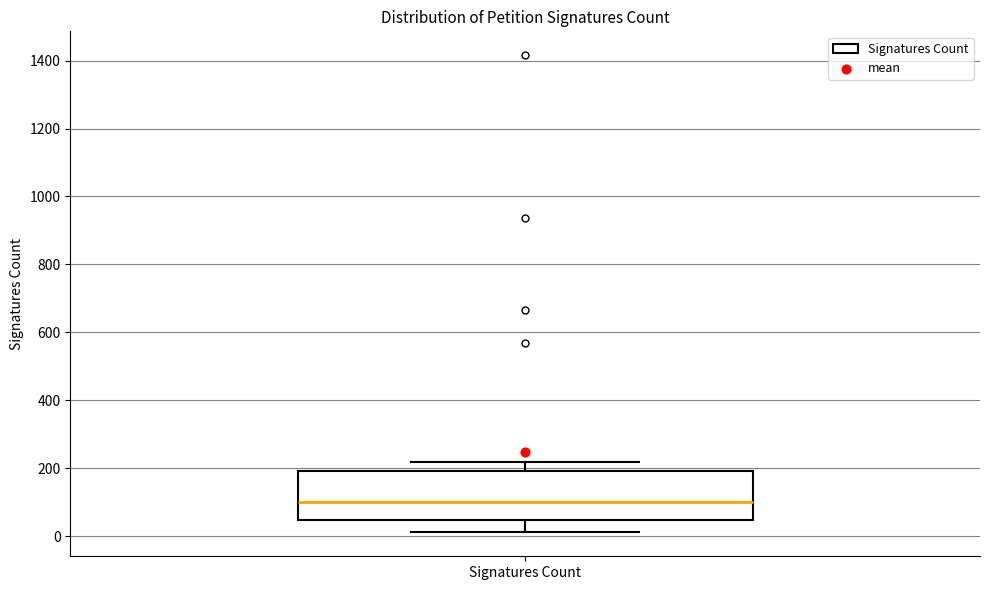

Transcribe this box plot: give where the median line is, the range the box spans, and where the two whiskers end, as read against the y-axis. The values are not printed on the chart, so give them approximately, as read against the axis.

median 100, box 40 to 200, whiskers 20 to 220